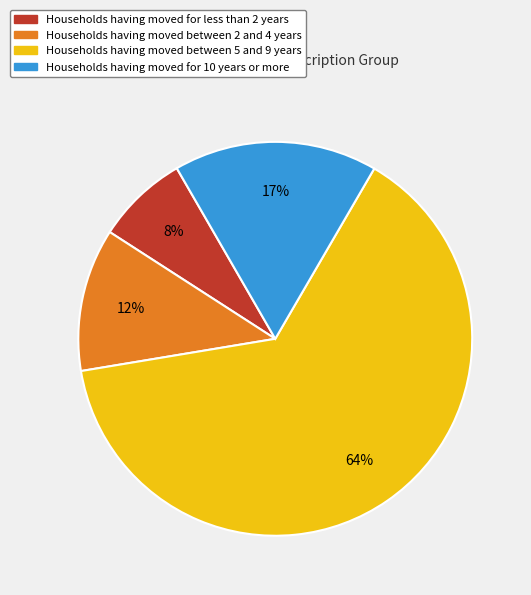

Does any single category account for the majority?

Yes